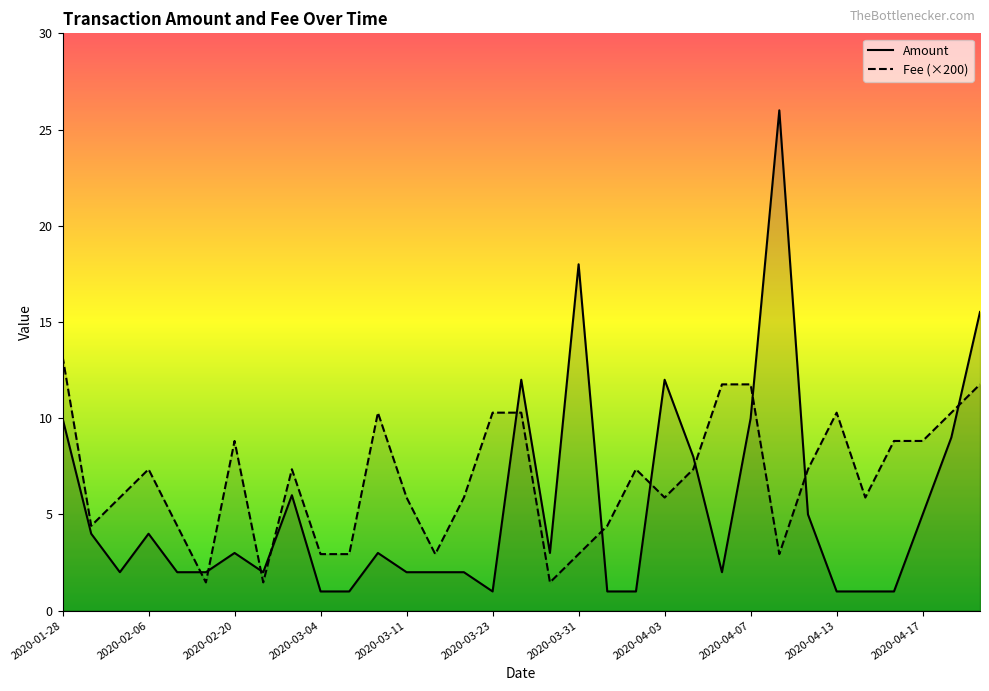

Which series ends up on top after the final intersection of Fee (×200) and Amount?

Amount